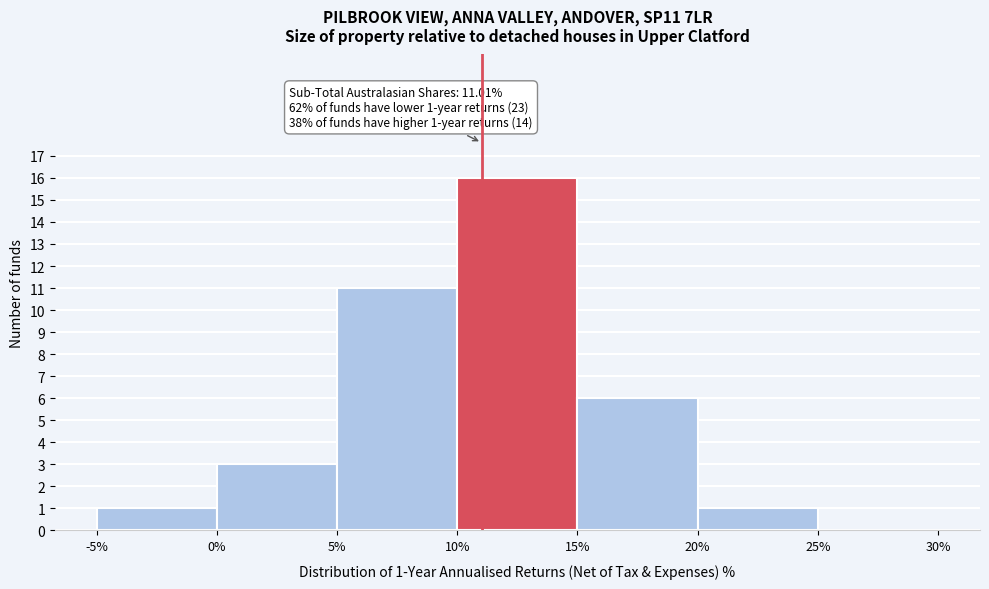

Which range on the x-axis has the tallest bar?

10% to 15%